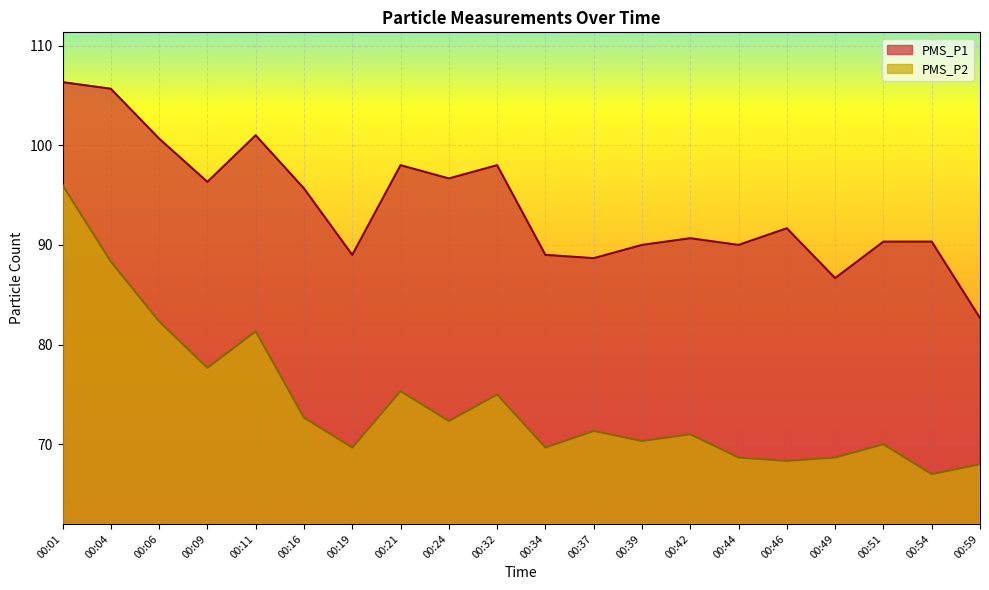

True or false: PMS_P1 and PMS_P2 intersect in this chart.

False